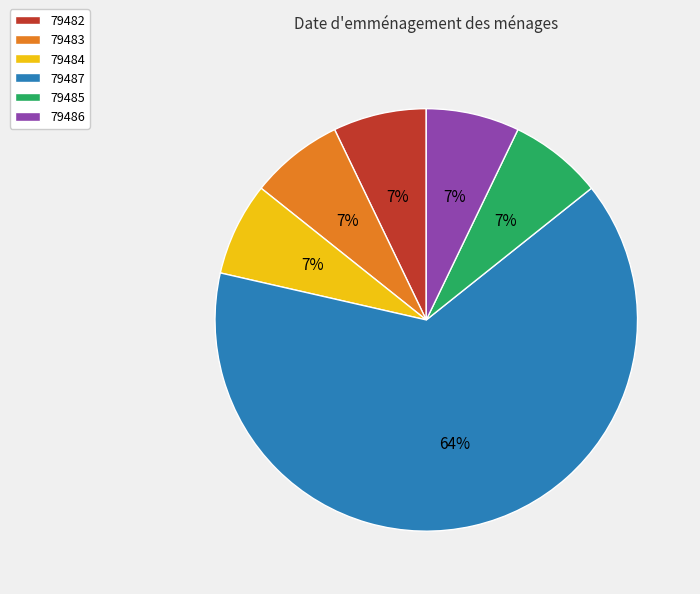

Does 79483 account for over 50% of the chart?

No